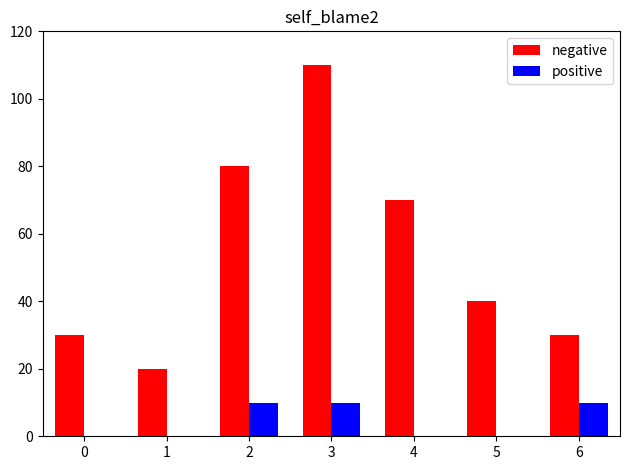

Which series has the largest total across all categories?

negative